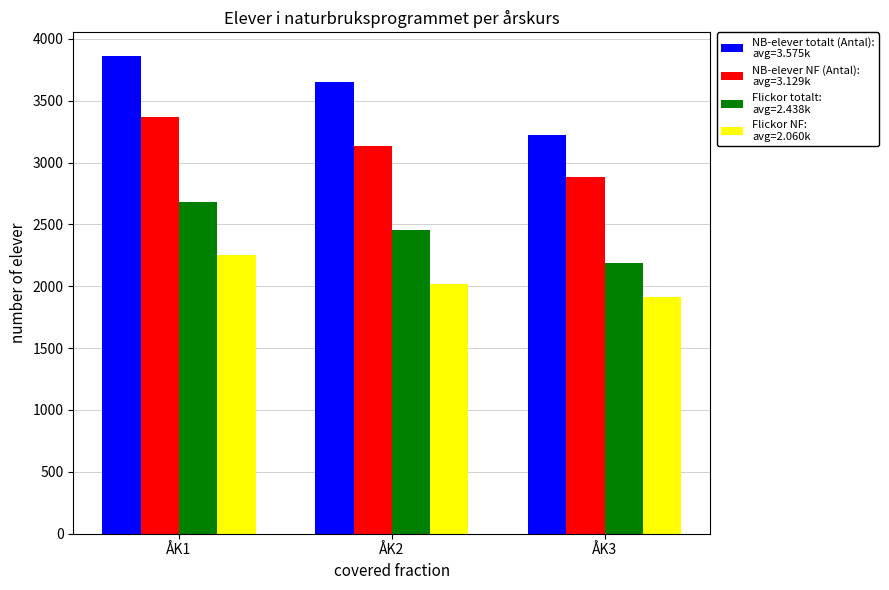

What is the difference between the highest and lowest values at ÅK2?

1633